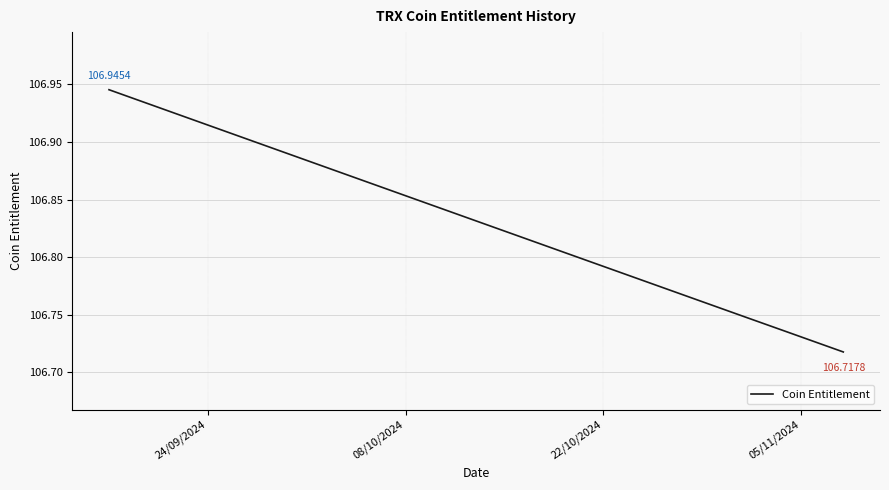

What is the smallest value displayed?

106.7